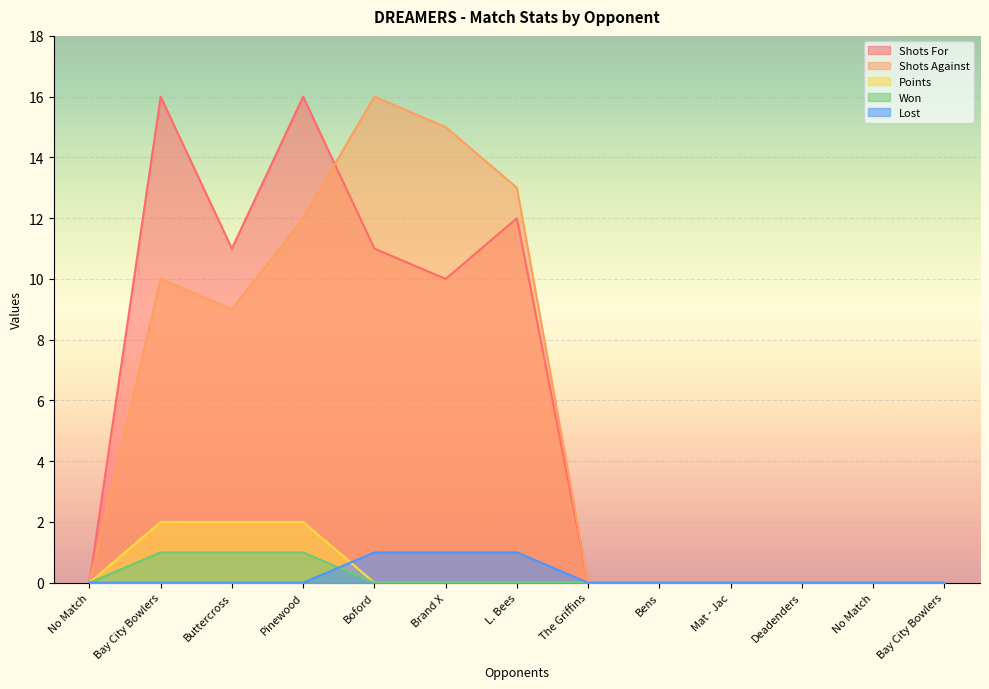

Which series changed the most between No Match and Buttercross?

Shots For